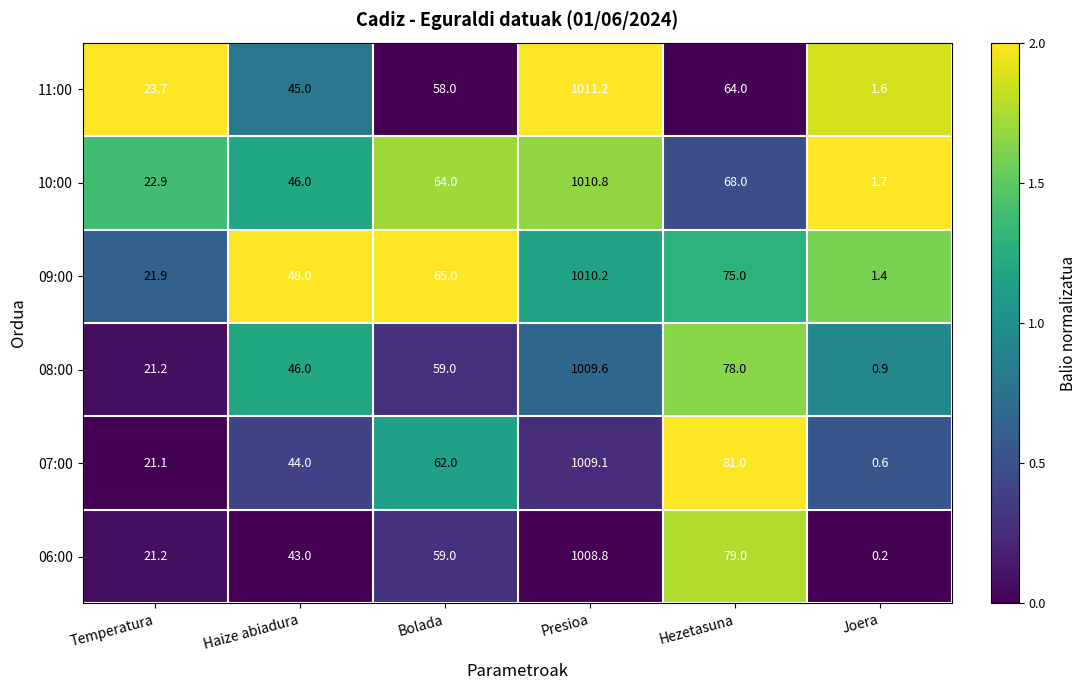

What is the sum of the 06:00 values at Haize abiadura and Bolada?

102.0